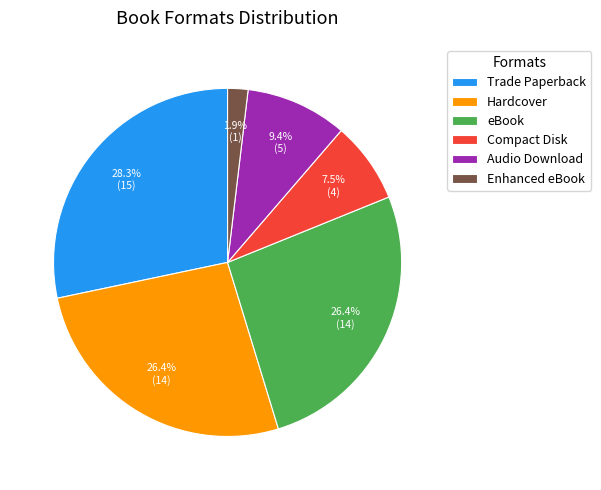

The Enhanced eBook slice represents 10% of the pie. True or false?

False